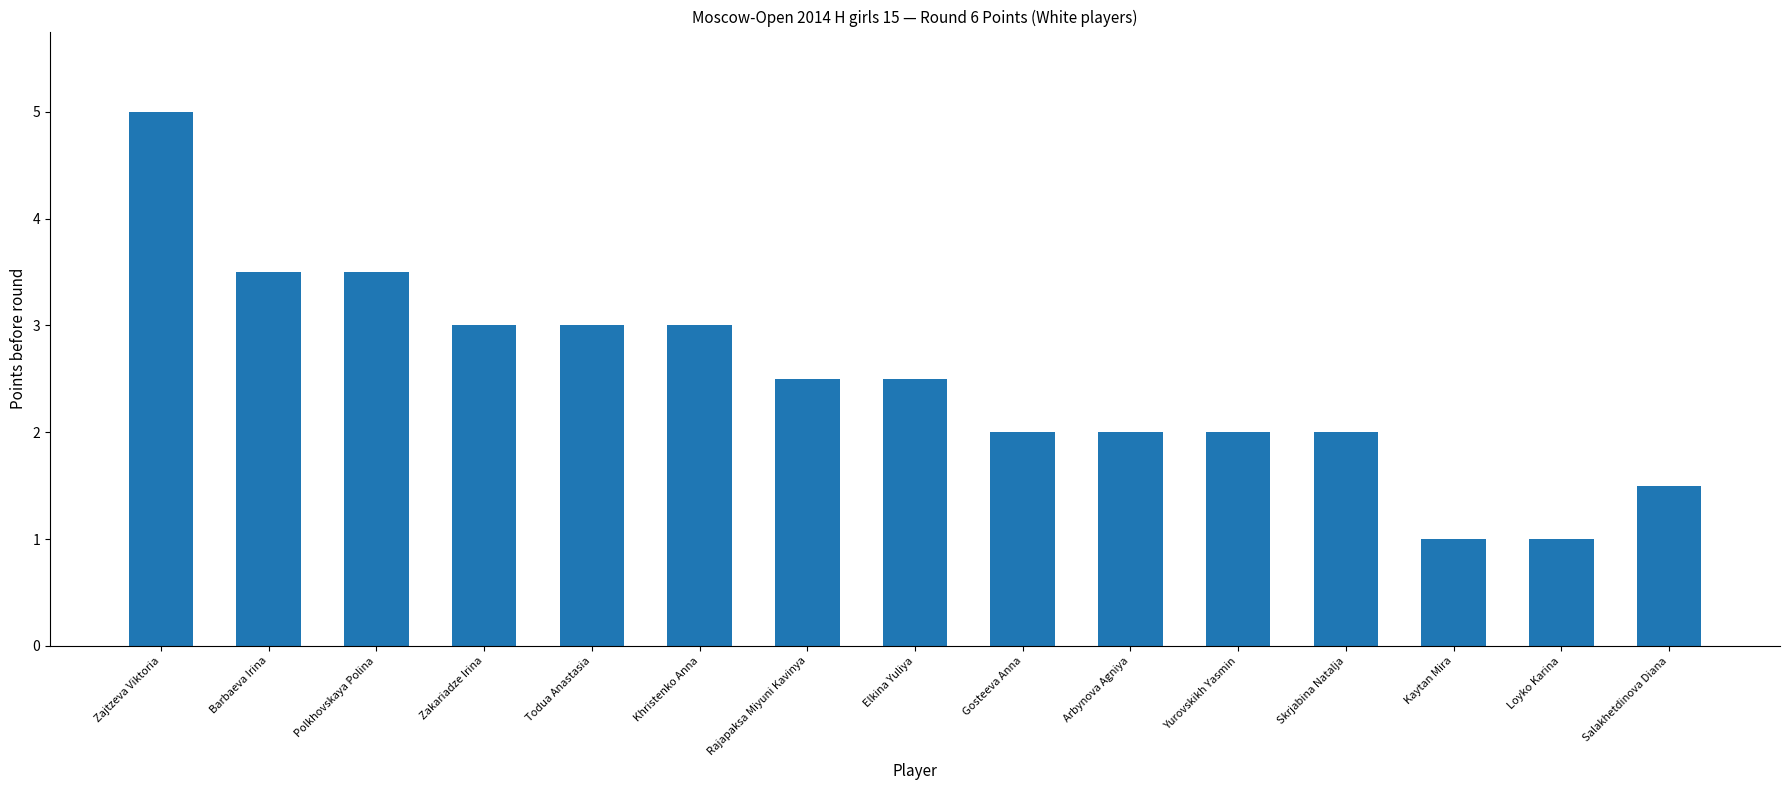

What is the label of the 5th bar from the left?

Todua Anastasia